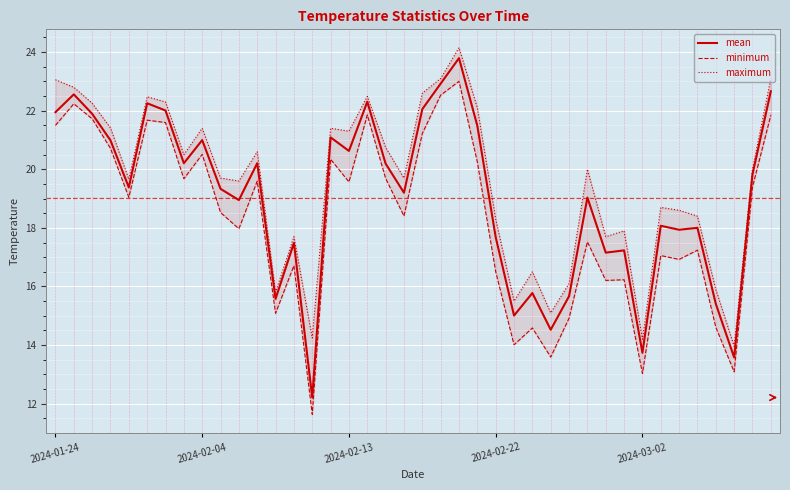

What is the lowest value of the mean series?

12.2